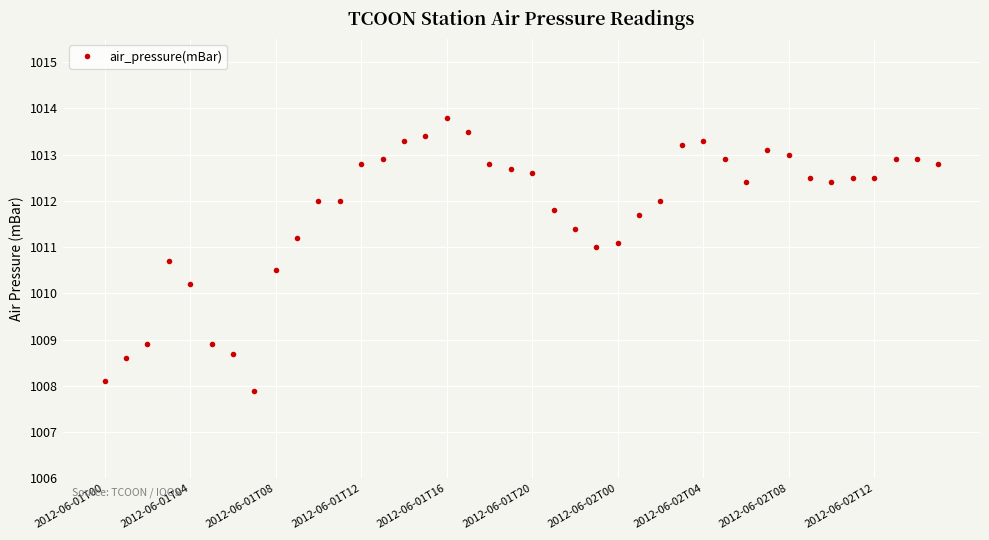

What is the value of the 9th point from the left?

1010.5